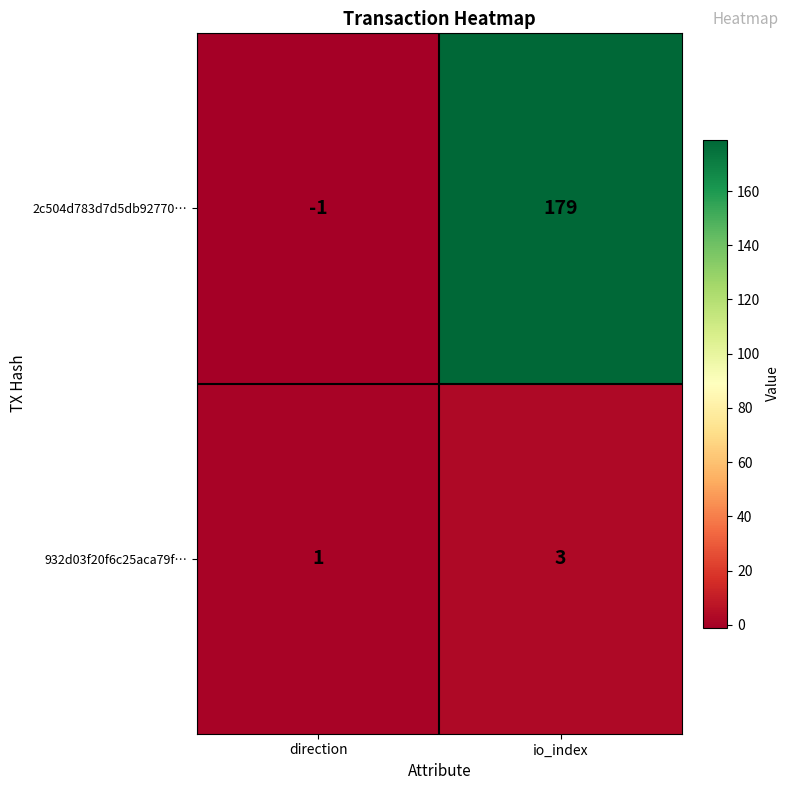

Which category has the lowest value in the 2c504d783d7d5db92770… series?

direction